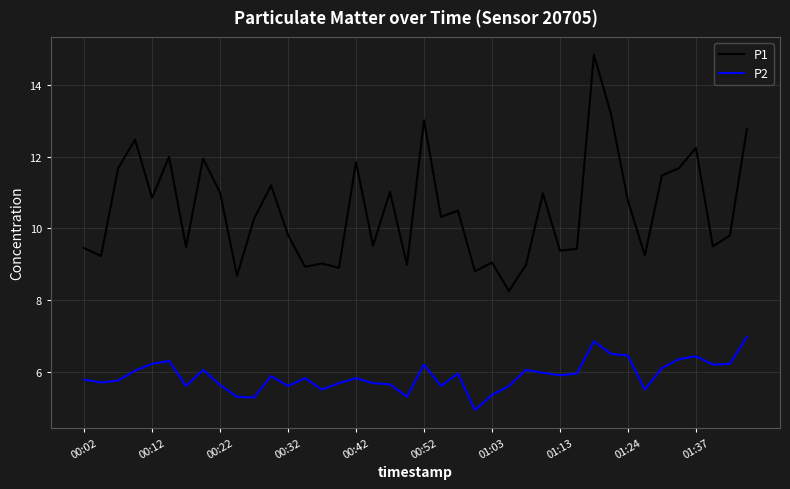

What is the sum of all P2 values?

235.6